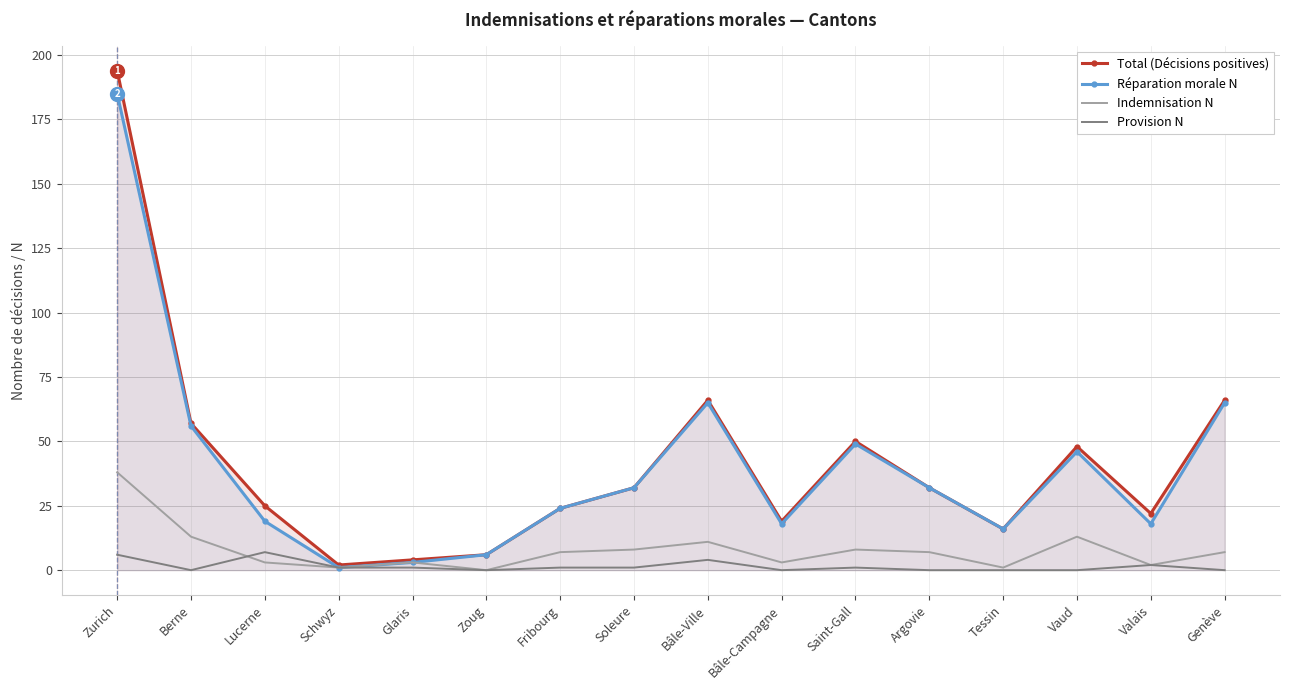

How many interior local peaks does the Total (Décisions positives) series have?

3